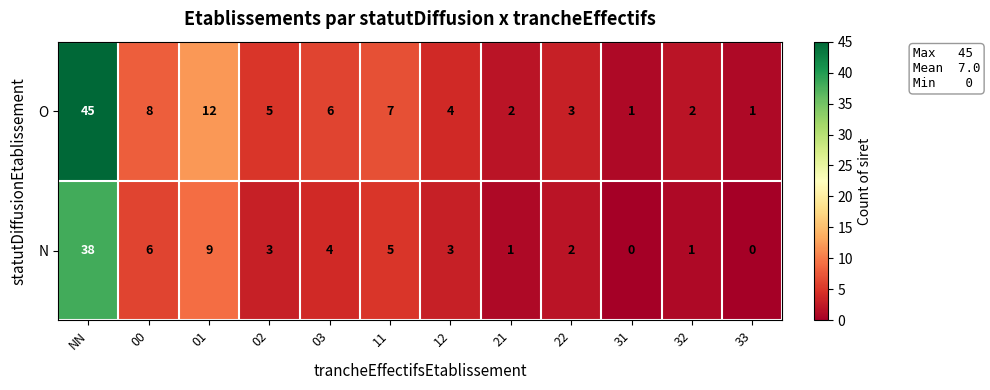

Between 02 and 21, which series saw the biggest shift?

O